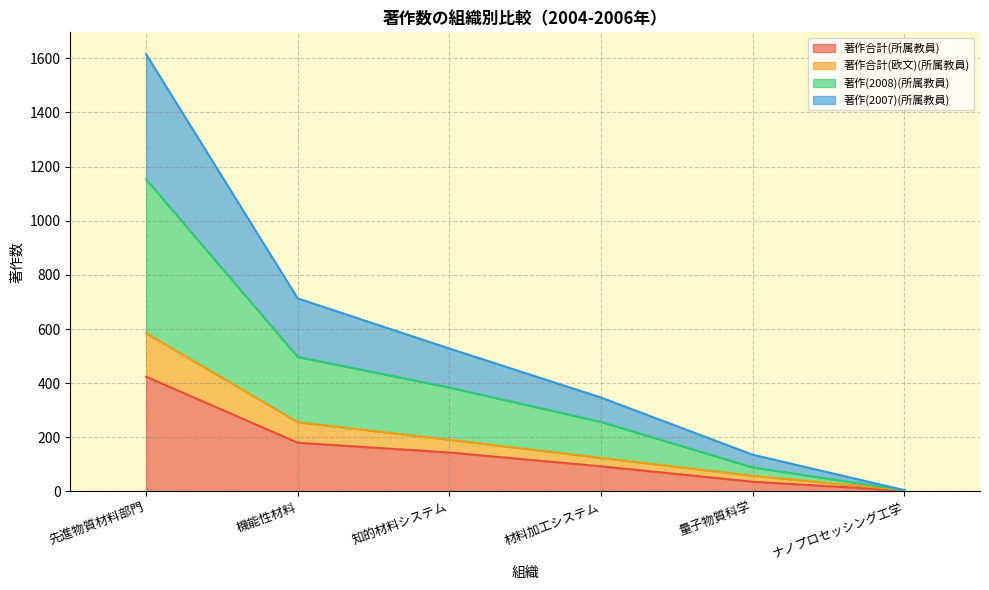

At which label does 著作合計(所属教員) reach its peak?

先進物質材料部門